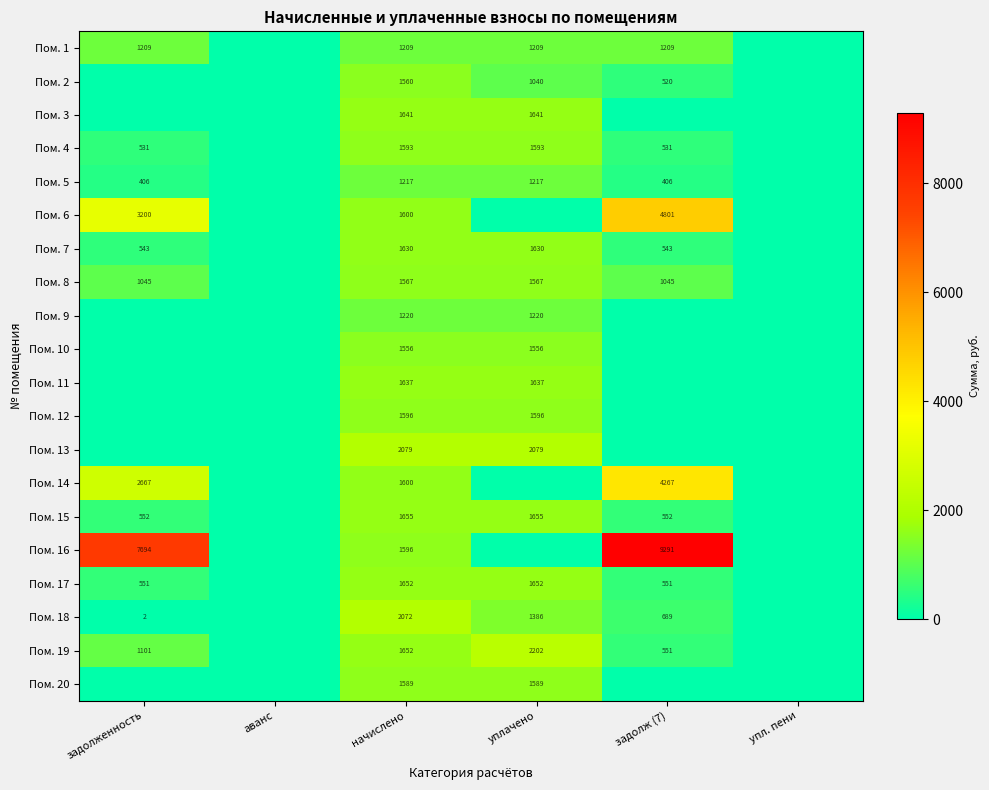

At which category is the sum across all series the highest?

начислено